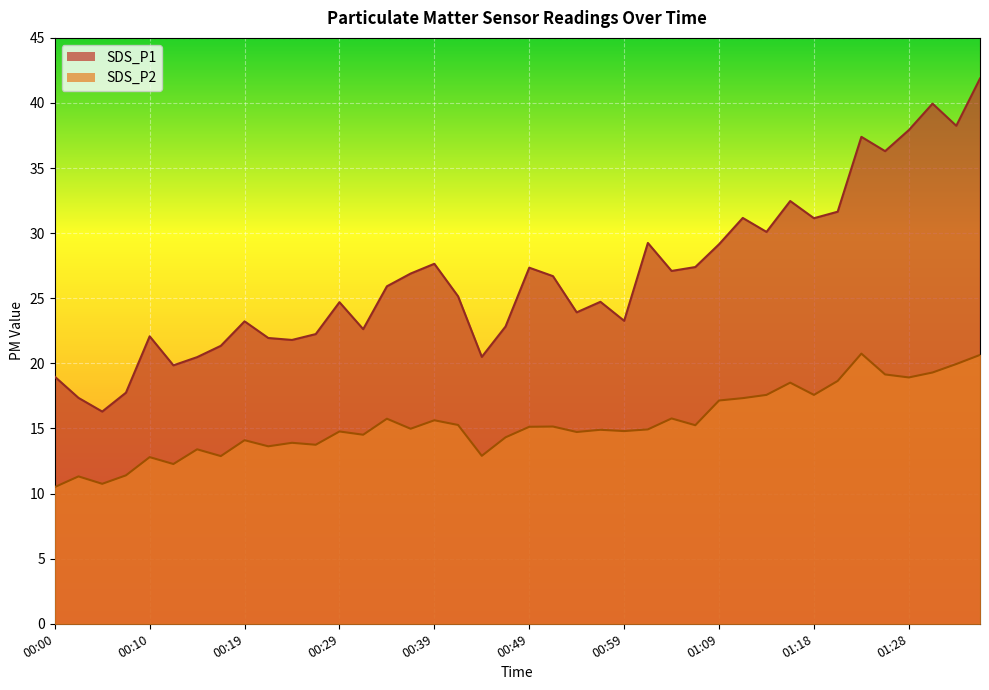

List the labels in order of SDS_P2 value, smallest first.

00:00, 00:05, 00:02, 00:07, 00:12, 00:10, 00:17, 00:44, 00:15, 00:22, 00:27, 00:24, 00:19, 00:46, 00:32, 00:54, 00:29, 00:59, 00:56, 01:01, 00:36, 00:49, 00:51, 01:06, 00:42, 00:39, 00:34, 01:04, 01:09, 01:11, 01:13, 01:18, 01:16, 01:21, 01:28, 01:26, 01:31, 01:33, 01:36, 01:23